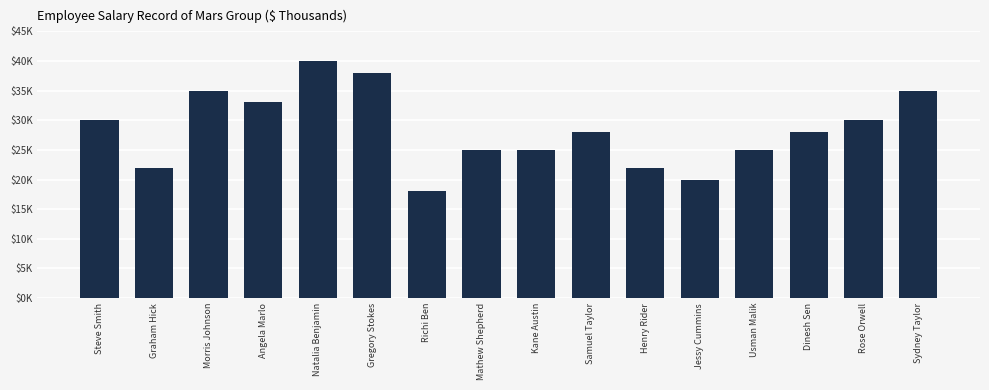

Which label corresponds to the largest value in the chart?

Natalia Benjamin